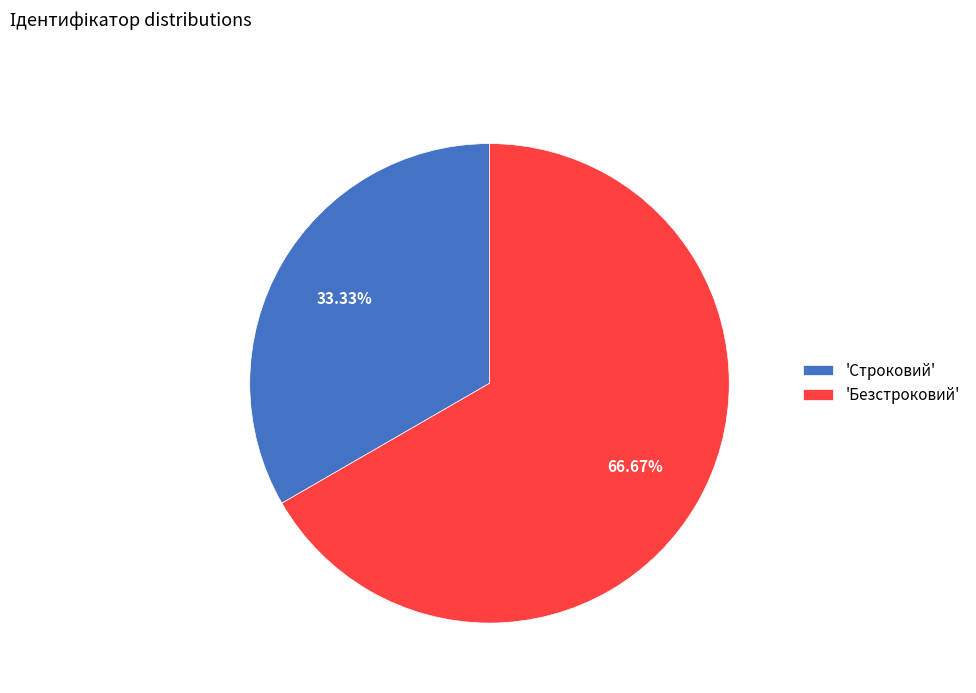

Between 'Строковий' and 'Безстроковий', which is larger?

'Безстроковий'